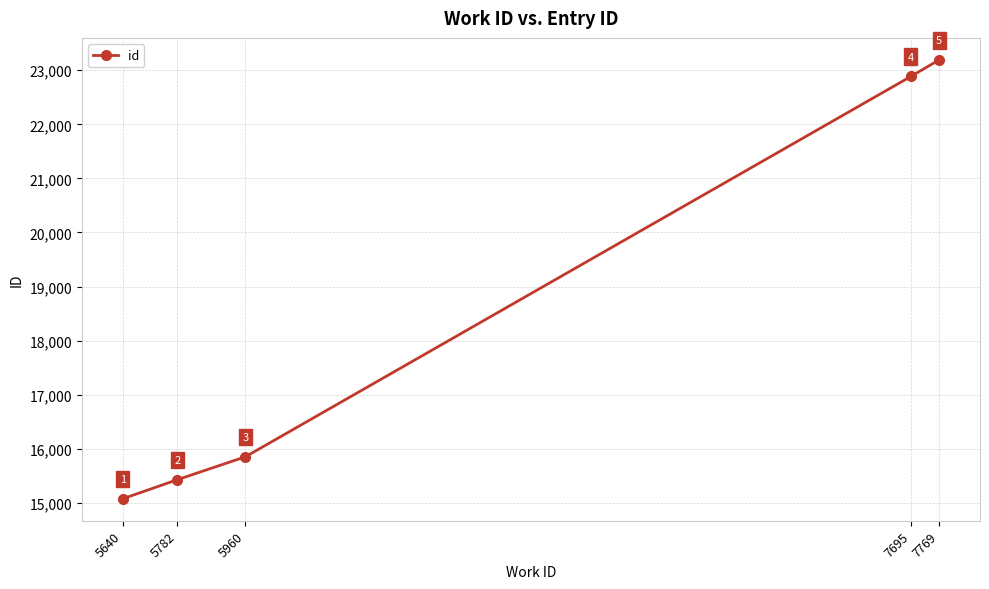

Which has a higher value, 5640 or 7769?

7769